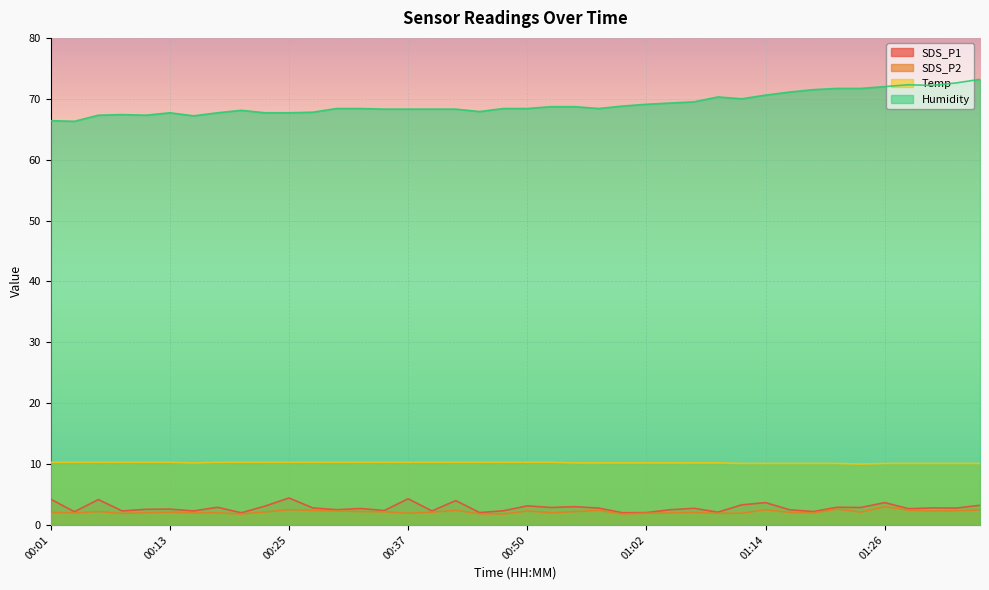

How many data points does each series have?

40